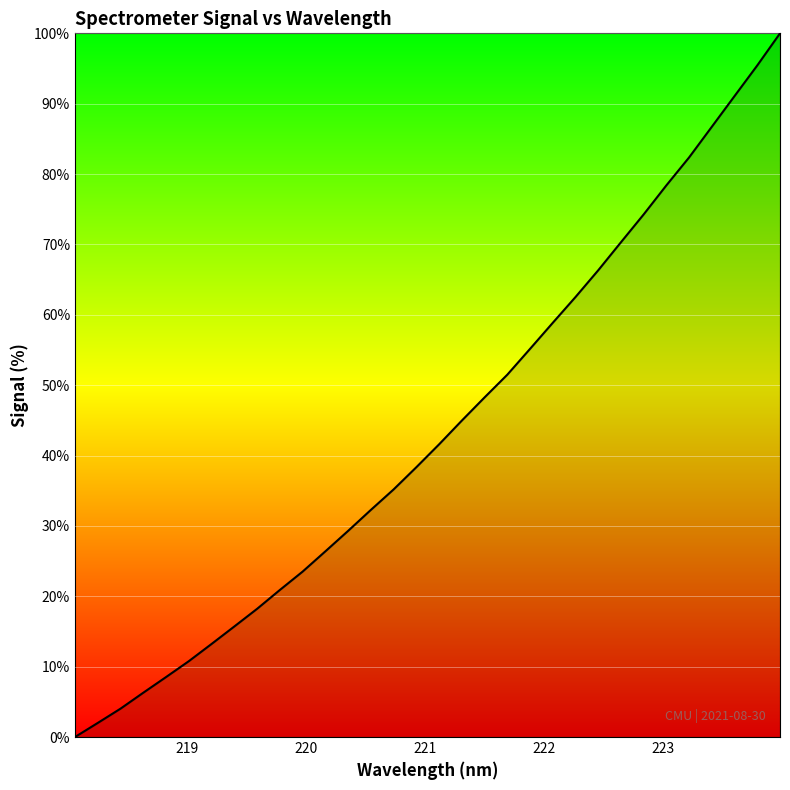

Reading left to right, list all the values displayed in this chart.

0.0	2.0	4.0	6.3	8.5	10.8	13.2	15.7	18.2	20.9	23.5	26.4	29.3	32.3	35.2	38.3	41.6	45.0	48.3	51.5	55.2	58.9	62.5	66.3	70.3	74.3	78.4	82.4	86.7	91.1	95.4	100.0